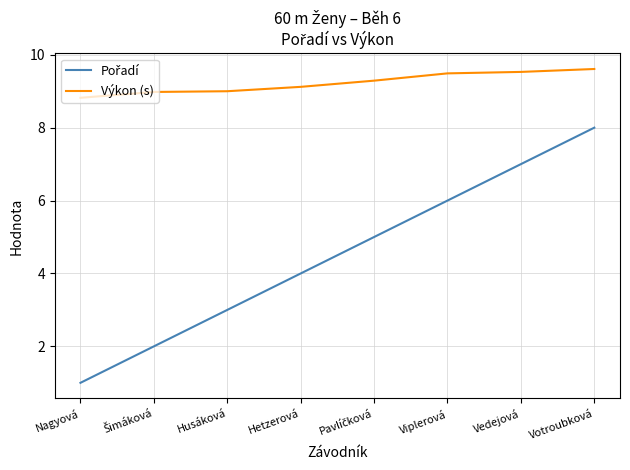

The Výkon (s) series shows 4.0 at Votroubková. True or false?

False